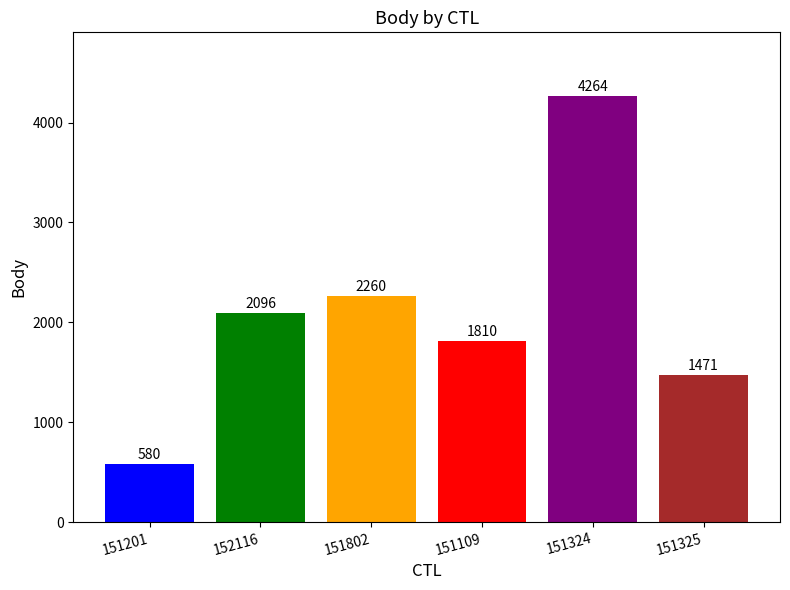

The value at 151325 is 1001. True or false?

False